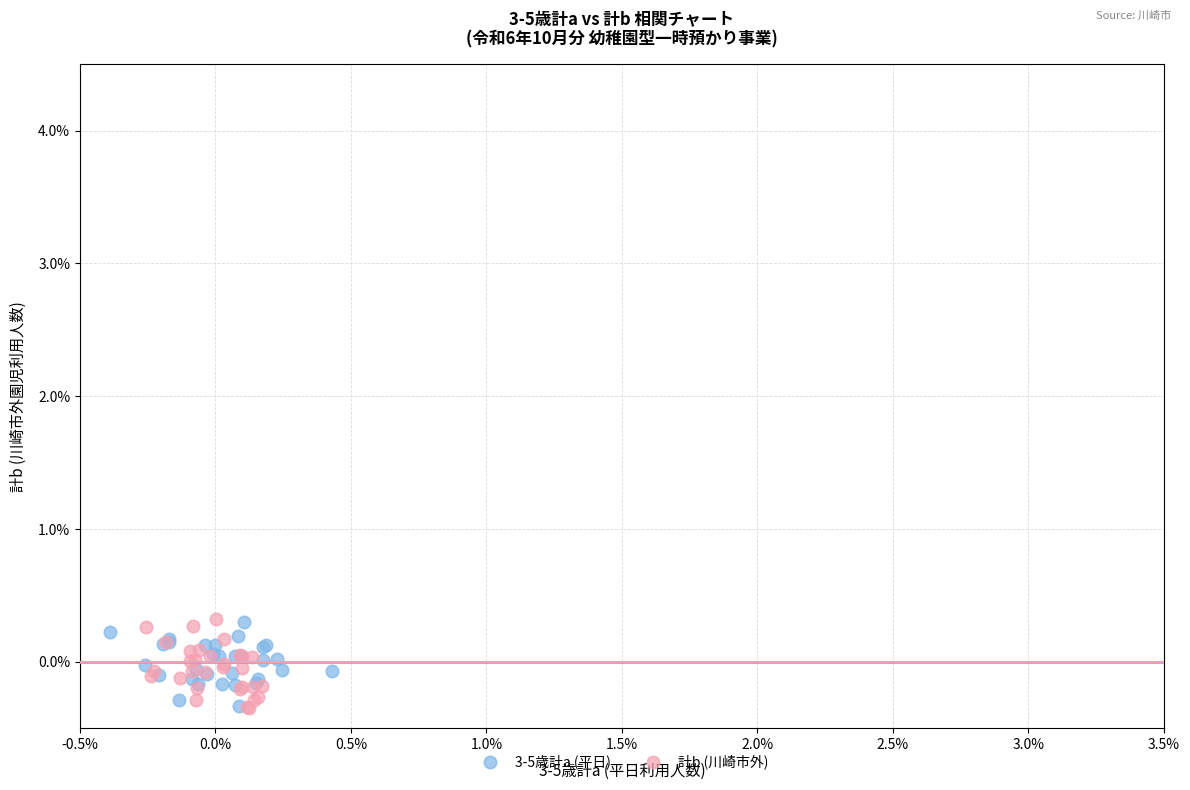

What are all the series names shown in the legend?

3-5歳計a (平日), 計b (川崎市外)